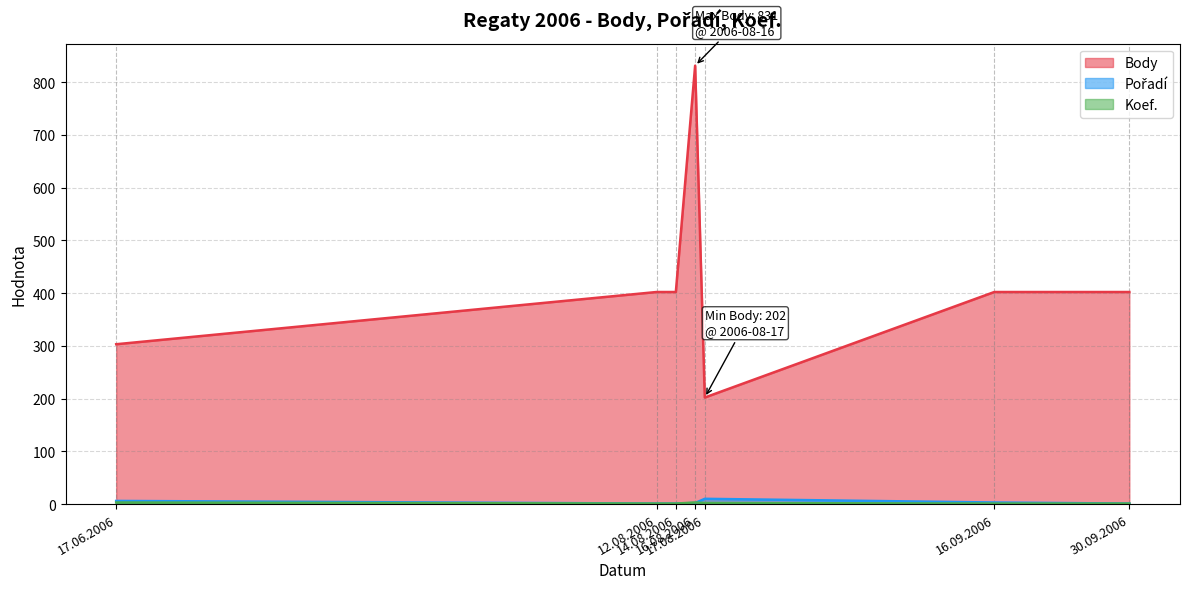

What is the total value across all series at 12.08.2006?

404